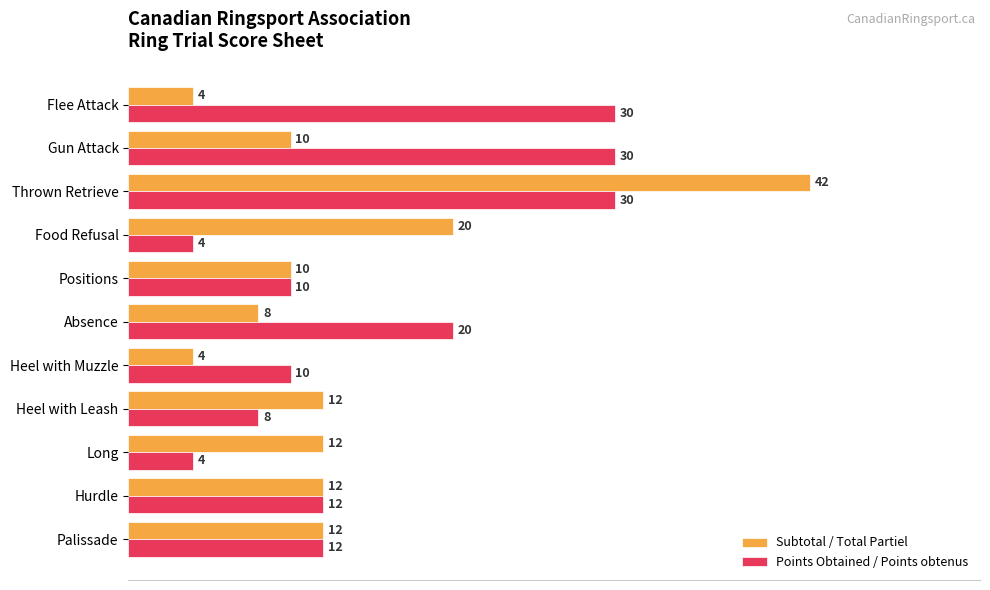

Which series has the widest spread of values?

Subtotal / Total Partiel